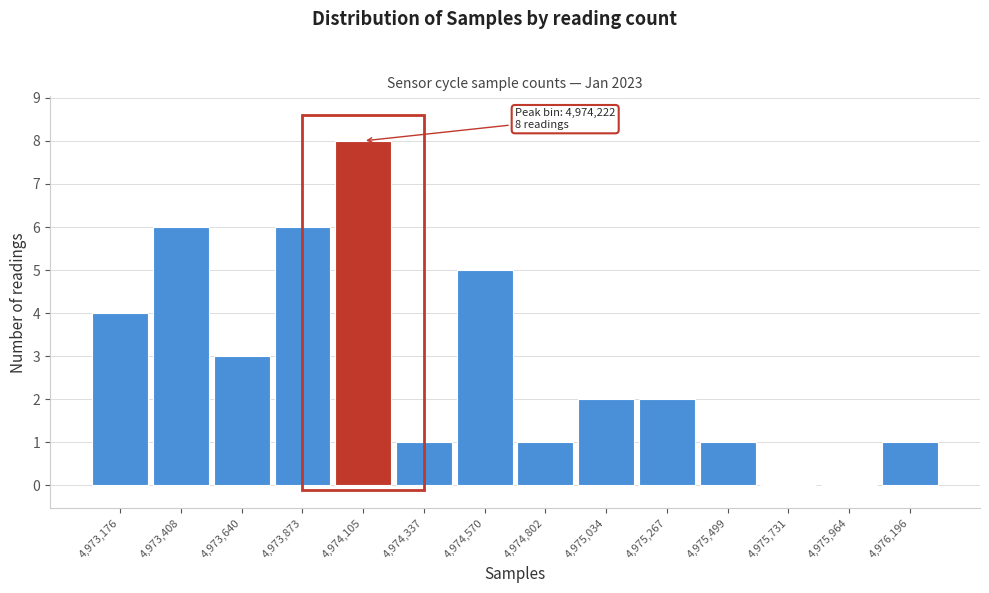

Reading right to left, transcribe all the data shown in this chart.

4,976,196=1	4,975,964=0	4,975,731=0	4,975,499=1	4,975,267=2	4,975,034=2	4,974,802=1	4,974,570=5	4,974,337=1	4,974,105=8	4,973,873=6	4,973,640=3	4,973,408=6	4,973,176=4